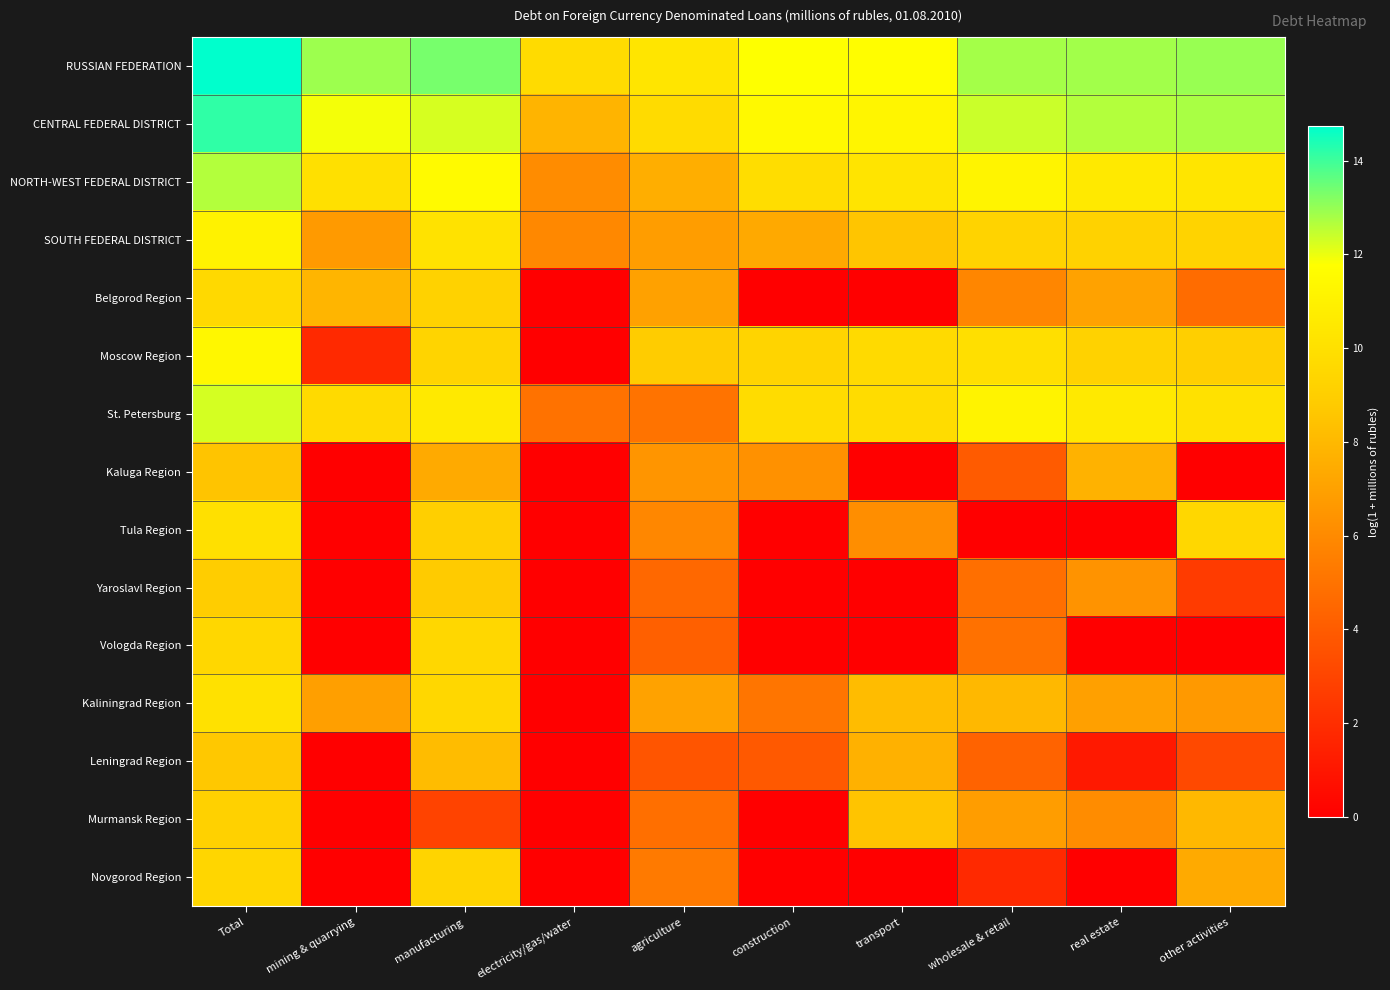

Which series changed the most between electricity/gas/water and real estate?

Moscow Region